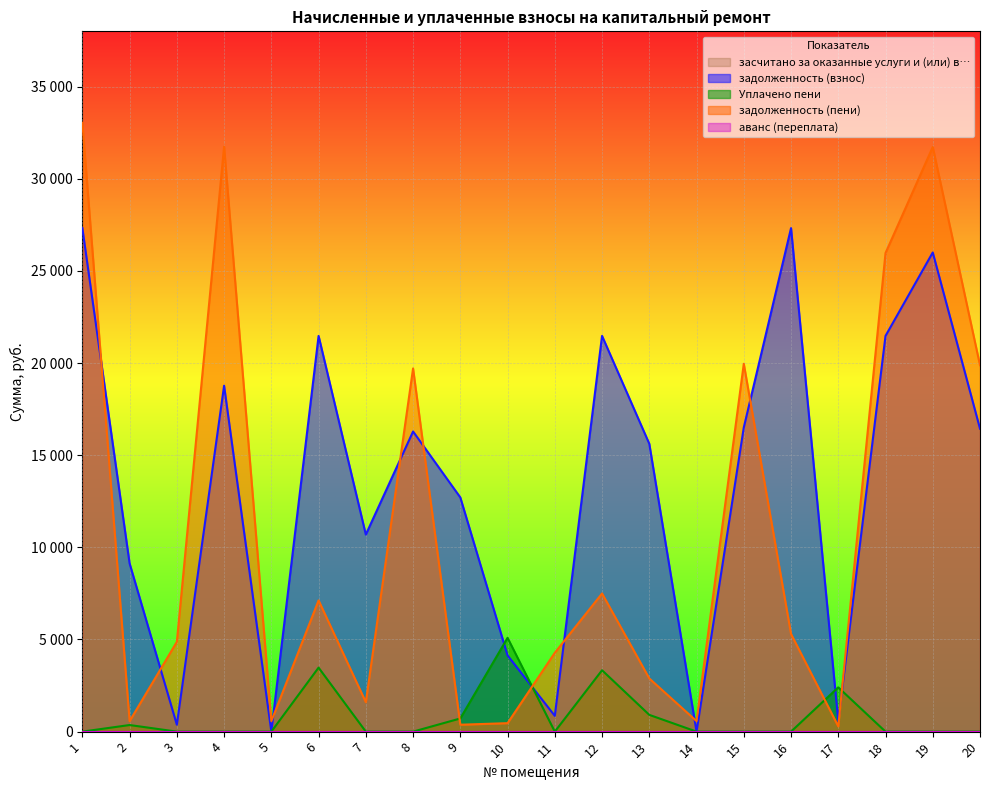

Reading right to left, list all the values displayed in this chart.

задолженность (взнос): 20=16436.9	19=25999.1	18=21472.0	17=570.4	16=27319.1	15=16501.9	14=0.5	13=15618.2	12=21472.0	11=855.6	10=4134.2	9=12707.1	8=16285.7	7=10692.2	6=21472.0	5=0.4	4=18769.5	3=374.8	2=9126.7	1=27319.1
Уплачено пени: 20=0.0	19=0.0	18=0.0	17=2402.9	16=0.0	15=0.0	14=0.5	13=909.6	12=3330.2	11=0.0	10=5089.6	9=714.9	8=0.0	7=0.0	6=3472.8	5=0.6	4=0.0	3=0.0	2=358.0	1=0.0
задолженность (пени): 20=19879.7	19=31721.3	18=25969.4	17=284.7	16=5299.9	15=19958.4	14=570.4	13=2885.8	12=7495.8	11=4278.0	10=459.3	9=374.8	8=19706.8	7=1597.3	6=7121.0	5=570.4	4=31741.3	3=4872.3	2=570.1	1=33041.3